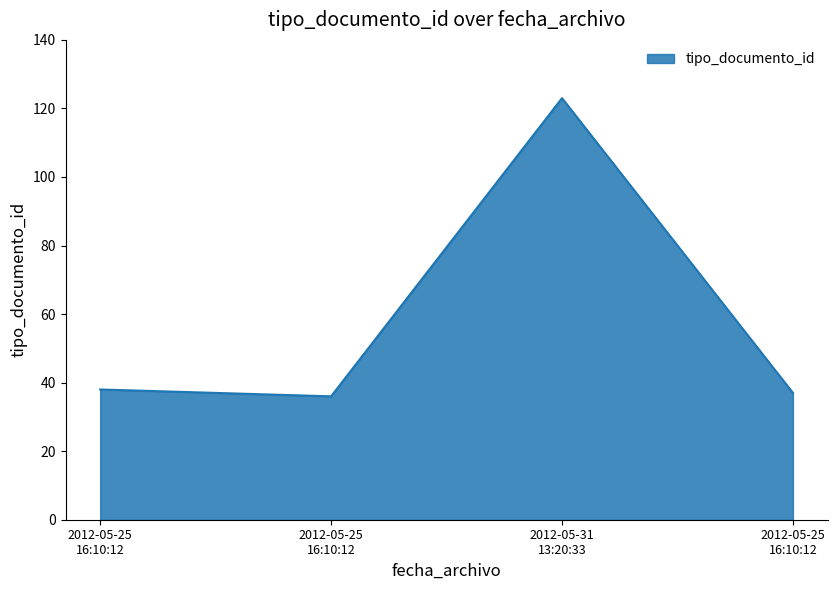

How many series are shown in this chart?

1